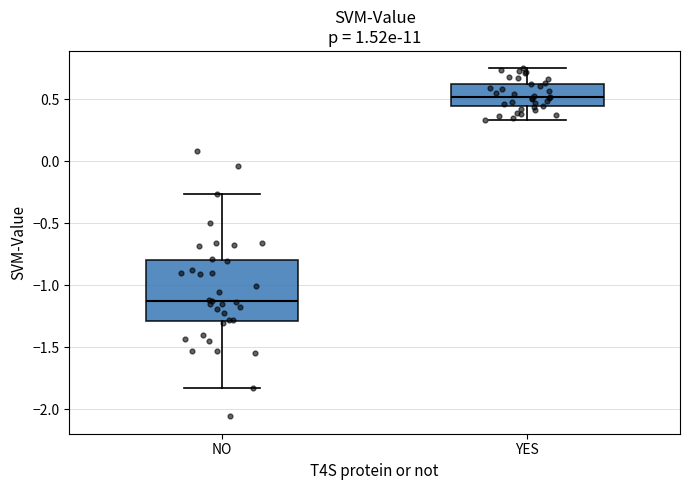

Reading left to right, read every box against the y-axis: the position of its median line, the range the box covers, and the ends of its whiskers. The values are not printed on the chart, so give them approximately, as read against the axis.

NO: median -1.10, box -1.30 to -0.80, whiskers -1.85 to -0.25
YES: median 0.50, box 0.45 to 0.65, whiskers 0.35 to 0.75